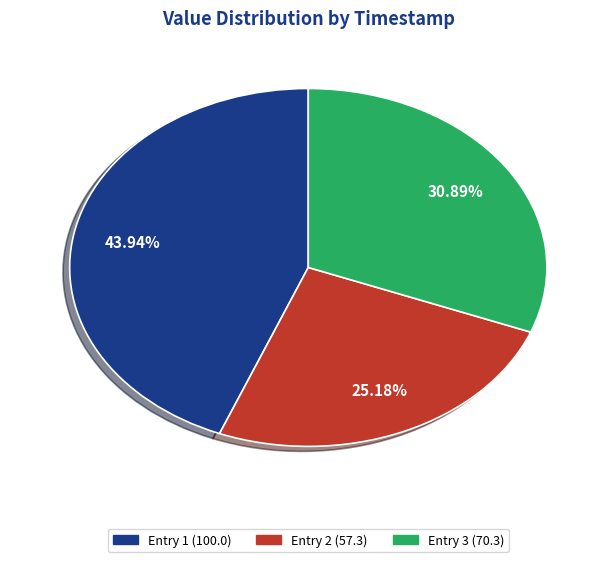

Is there any slice that represents more than half of the pie?

No